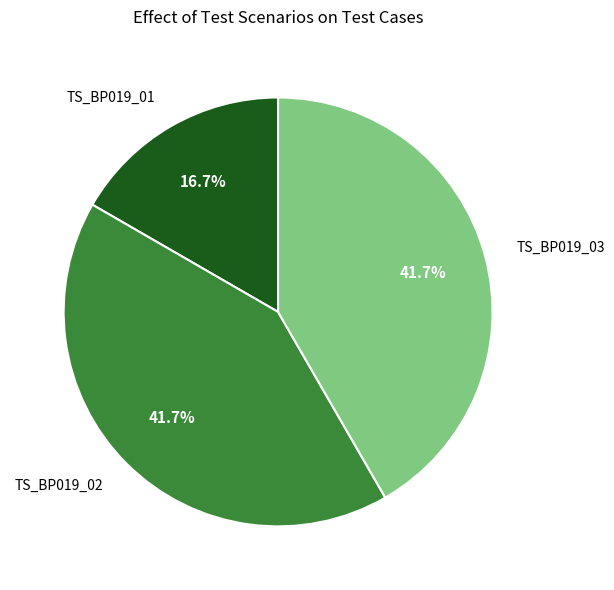

To the nearest percent, what is the difference between the largest and smallest slice percentages?

25%